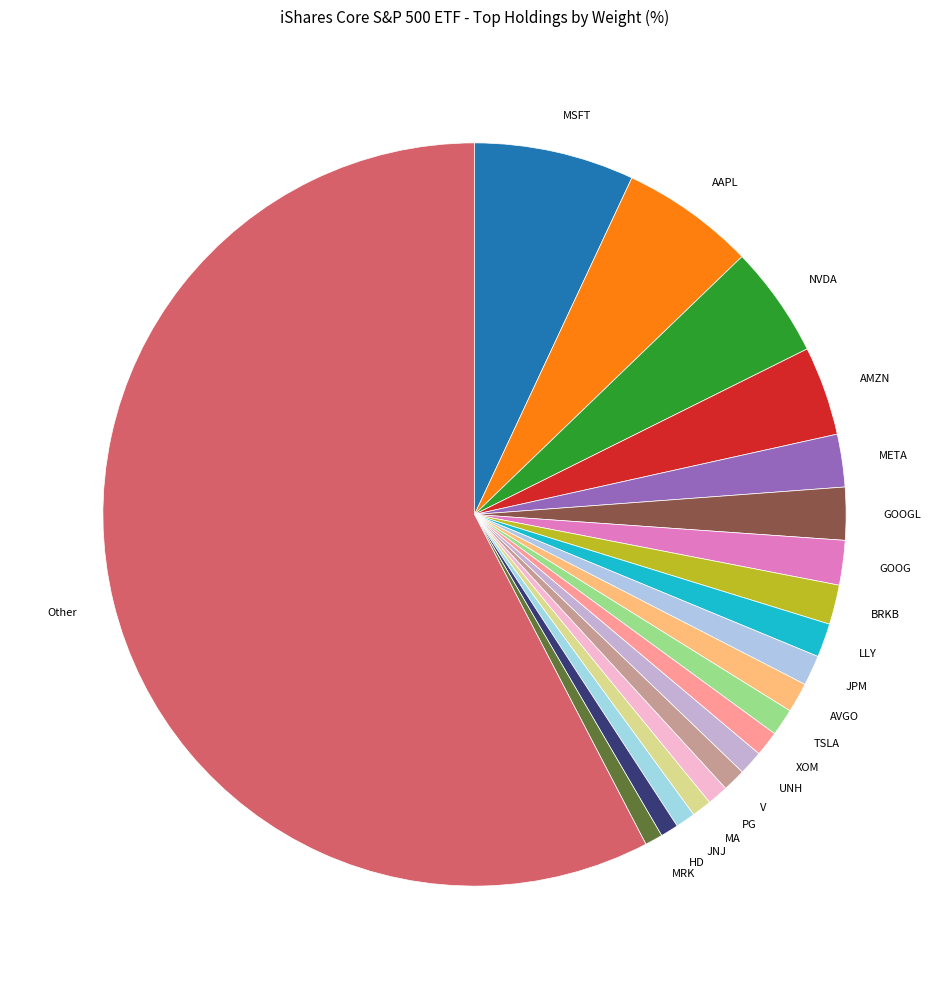

Approximately how many times larger is the value at GOOGL compared to BRKB?

1.3